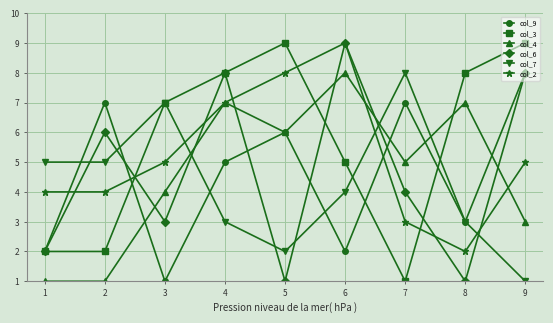

At how many categories does at least one series exceed 1?

9